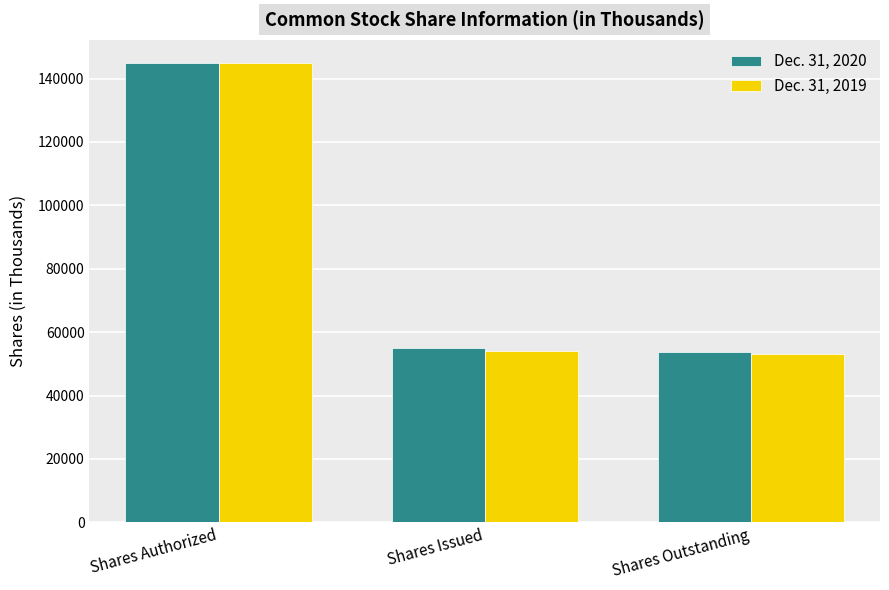

Between Shares Authorized and Shares Issued, which series saw the biggest shift?

Dec. 31, 2019